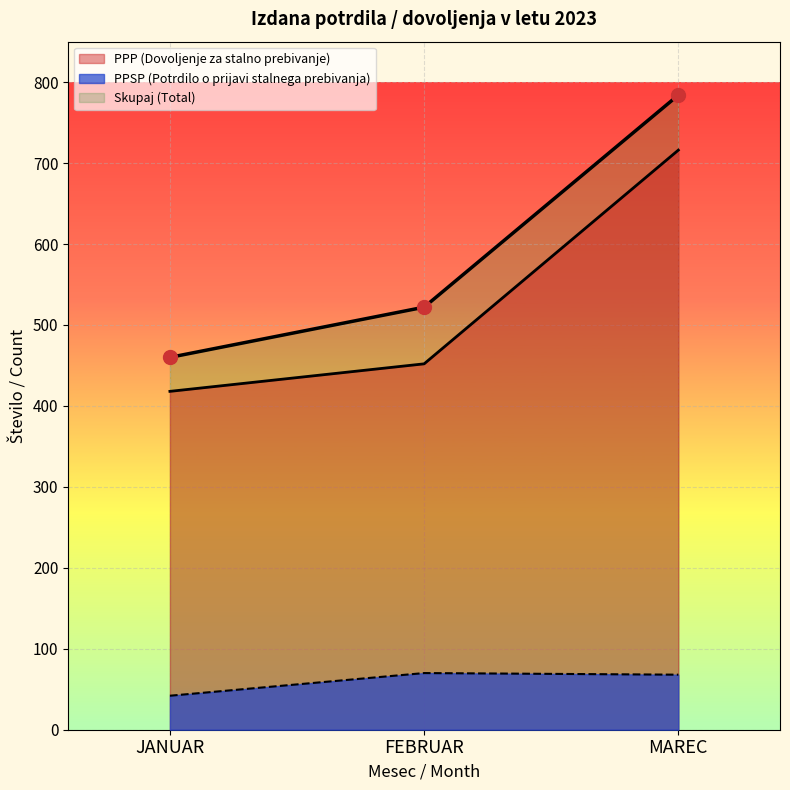

What is the difference between the maximum and second lowest values in the PPSP (Jan-Mar) series?

2